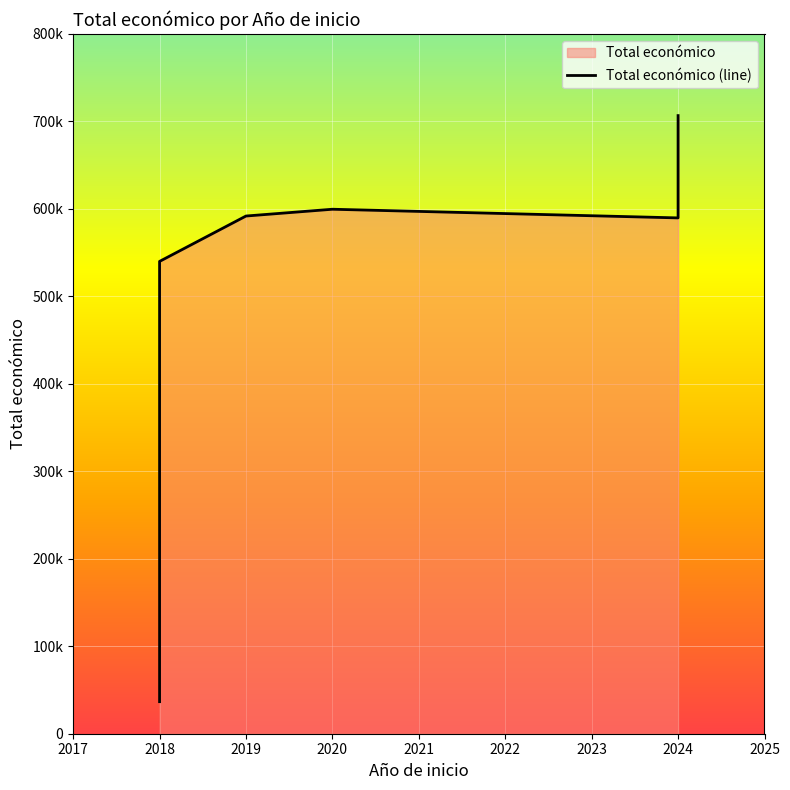

How many interior local peaks (higher than both neighbors) does the data have?

1